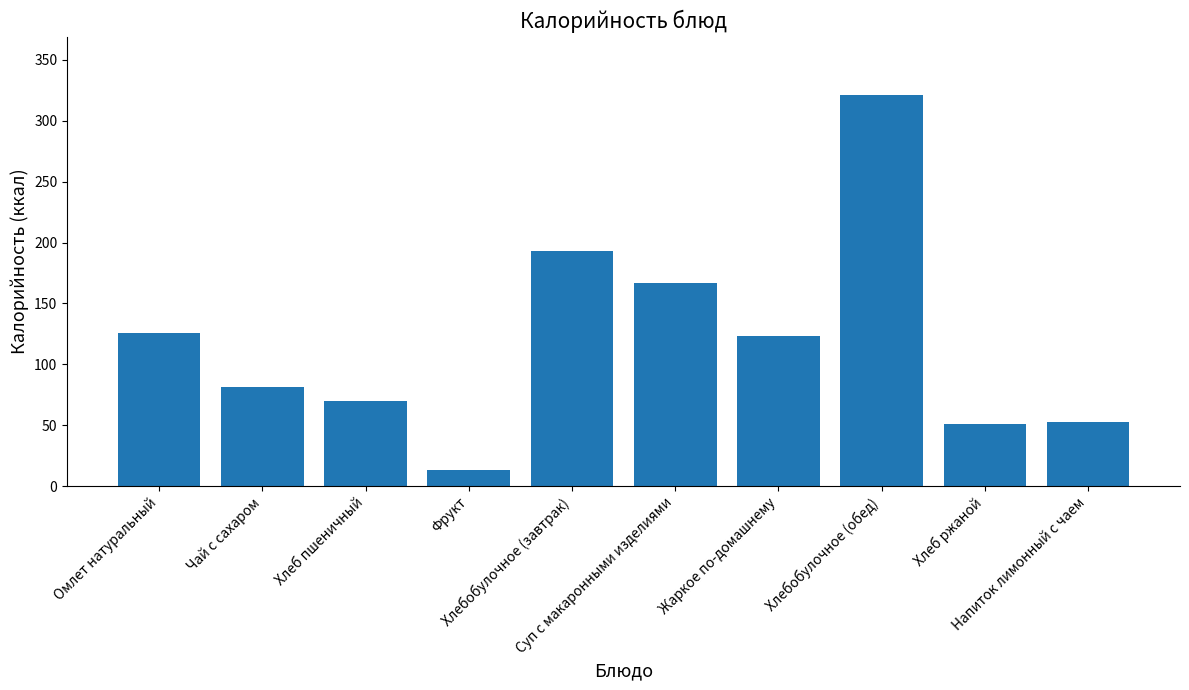

What is the difference between the values at Напиток лимонный с чаем and Хлеб пшеничный?

17.6